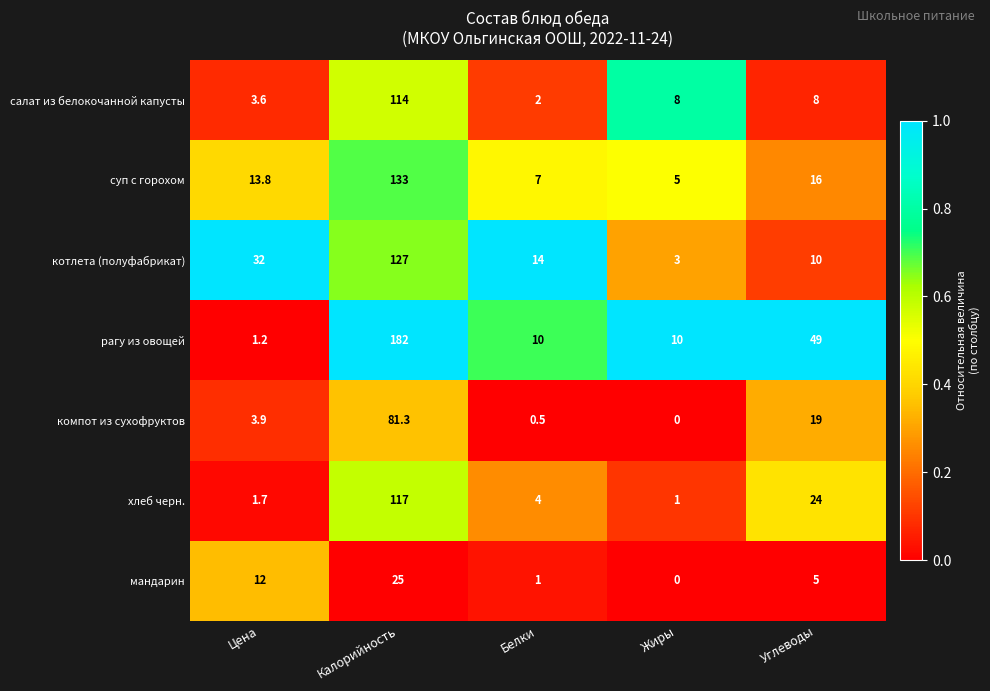

What is the difference between the second highest and minimum values in the компот из сухофруктов series?

19.0